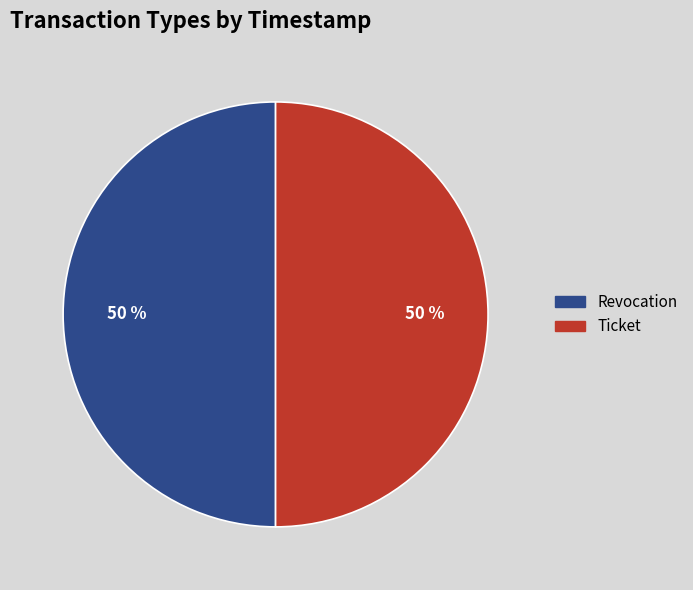

What is the ratio of the value at Ticket to the value at Revocation?

1.0